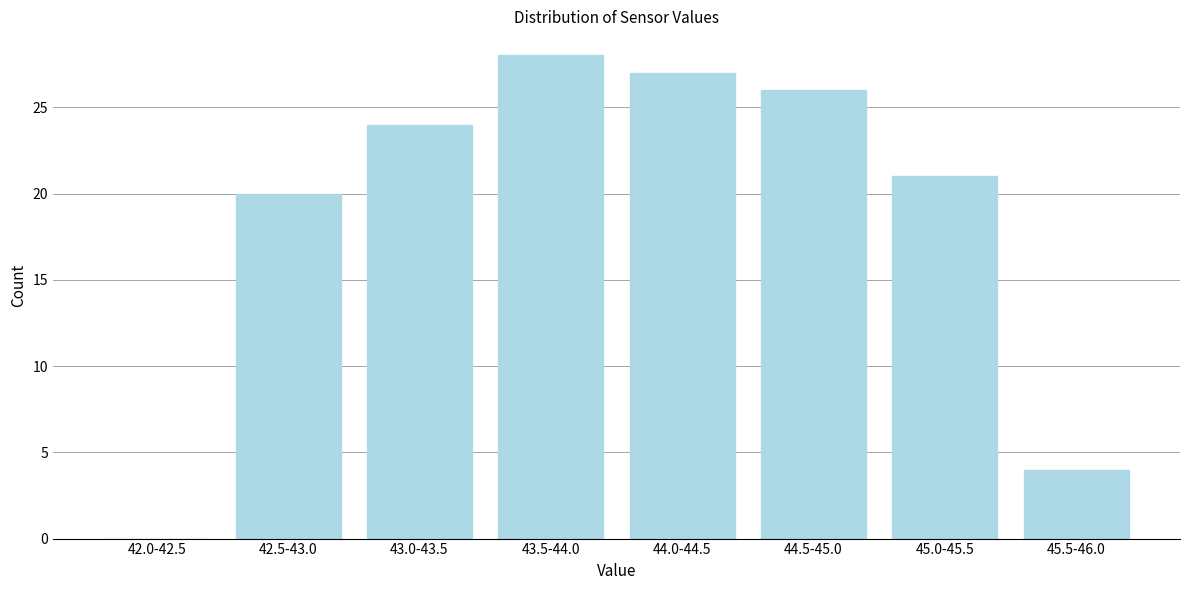

Reading left to right, transcribe all the data shown in this chart.

42.0-42.5=0	42.5-43.0=20	43.0-43.5=24	43.5-44.0=28	44.0-44.5=27	44.5-45.0=26	45.0-45.5=21	45.5-46.0=4